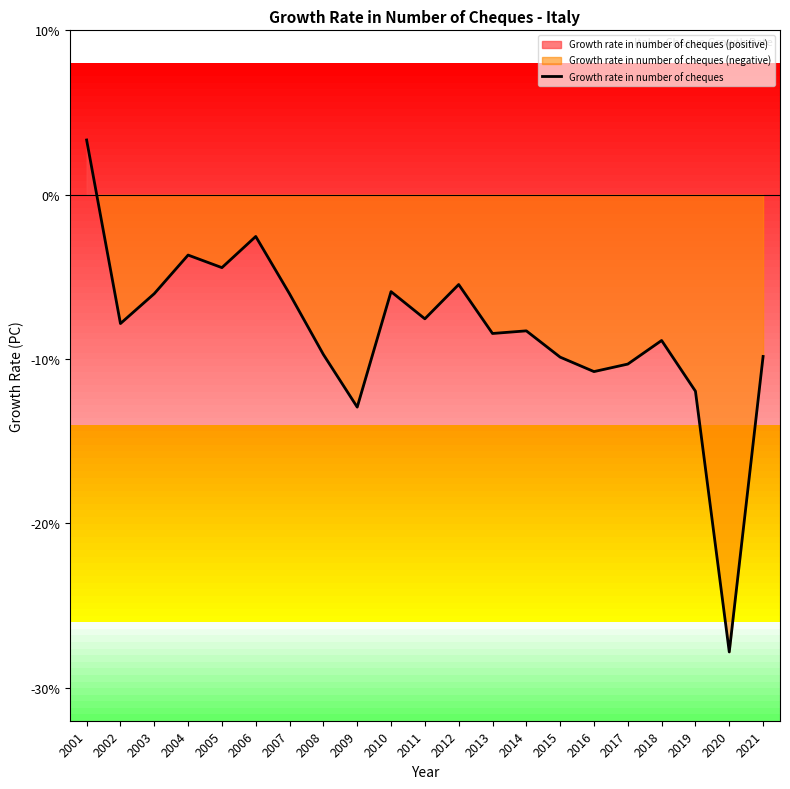

Which has a higher value, 2010 or 2012?

2012